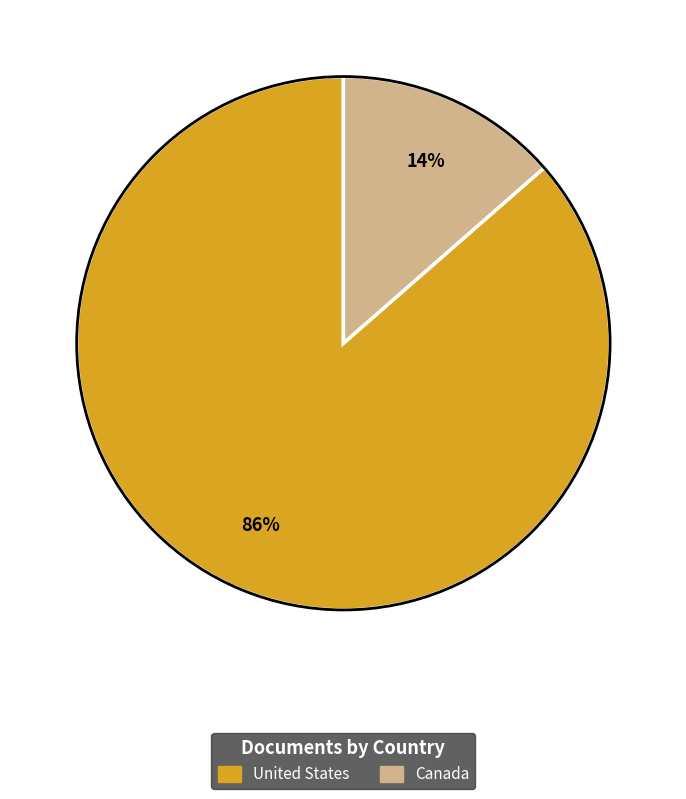

To the nearest percent, what is the average slice percentage?

50%